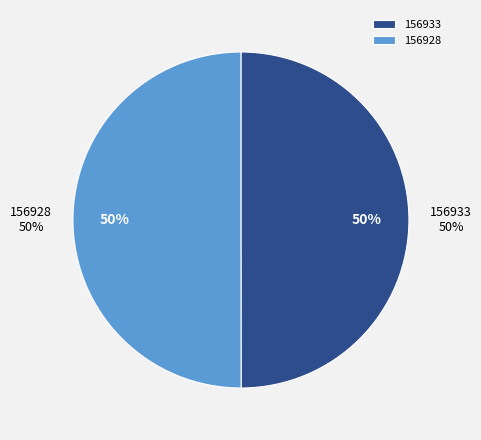

Which slice is the largest?

156928